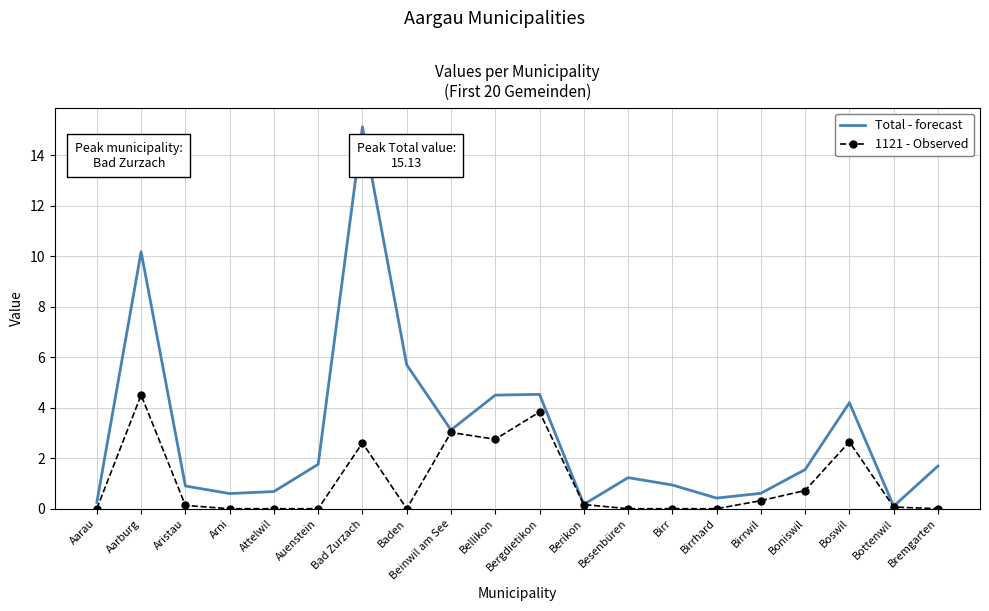

What is the total value across all series at Arni?

0.6